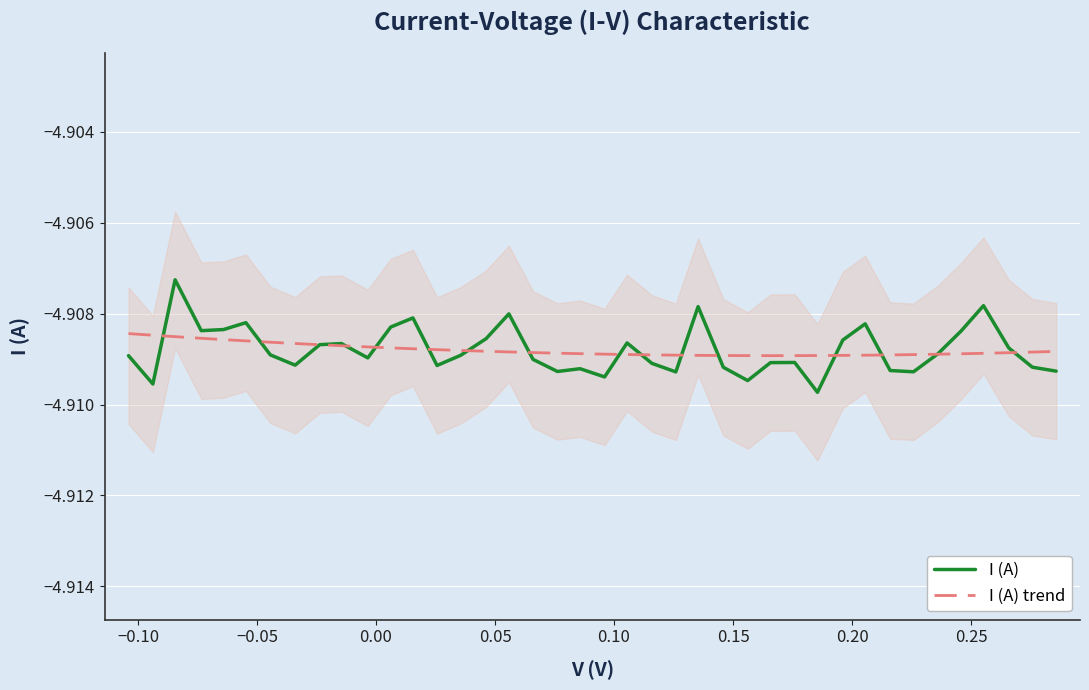

True or false: I (A) trend has a value of -7.9 at 16.

False